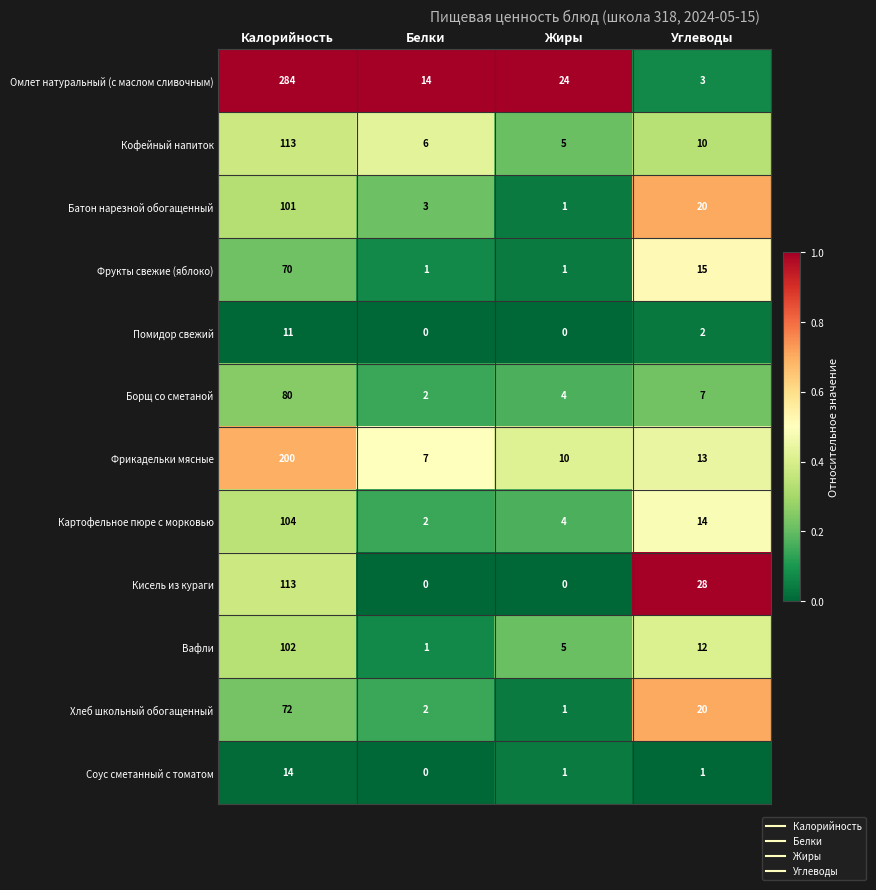

List the labels in order of Картофельное пюре с морковью value, largest first.

Калорийность, Углеводы, Жиры, Белки